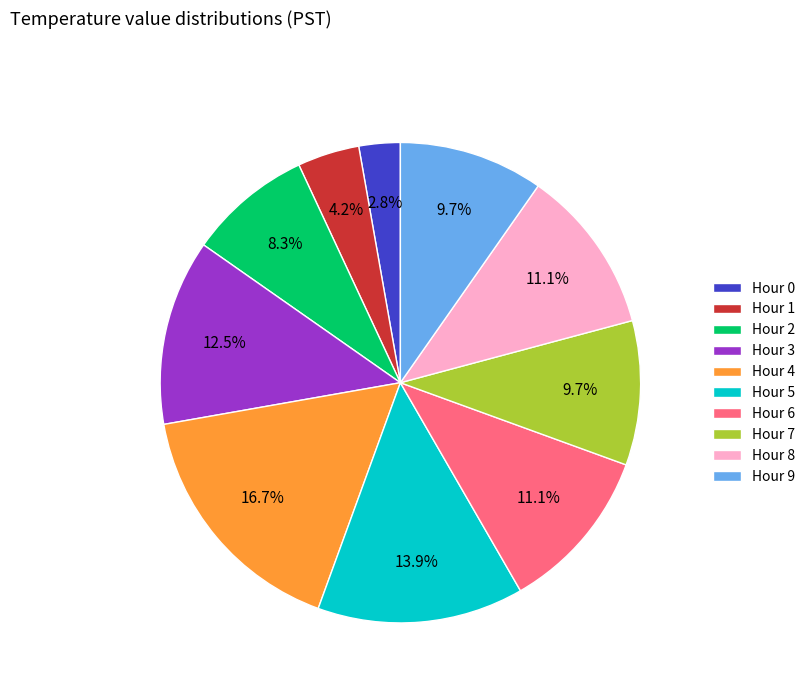

To the nearest percent, what is the average slice percentage?

10%